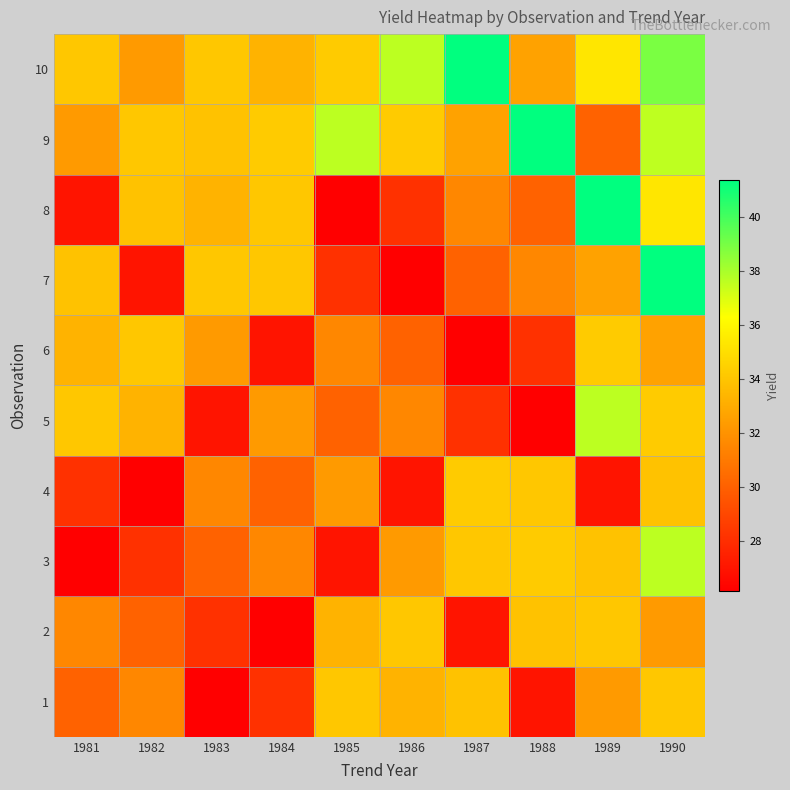

At how many categories does at least one series exceed 38?

4